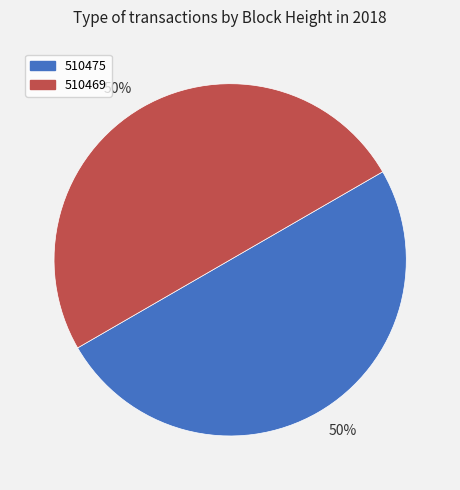

Count the number of slices in the pie.

2